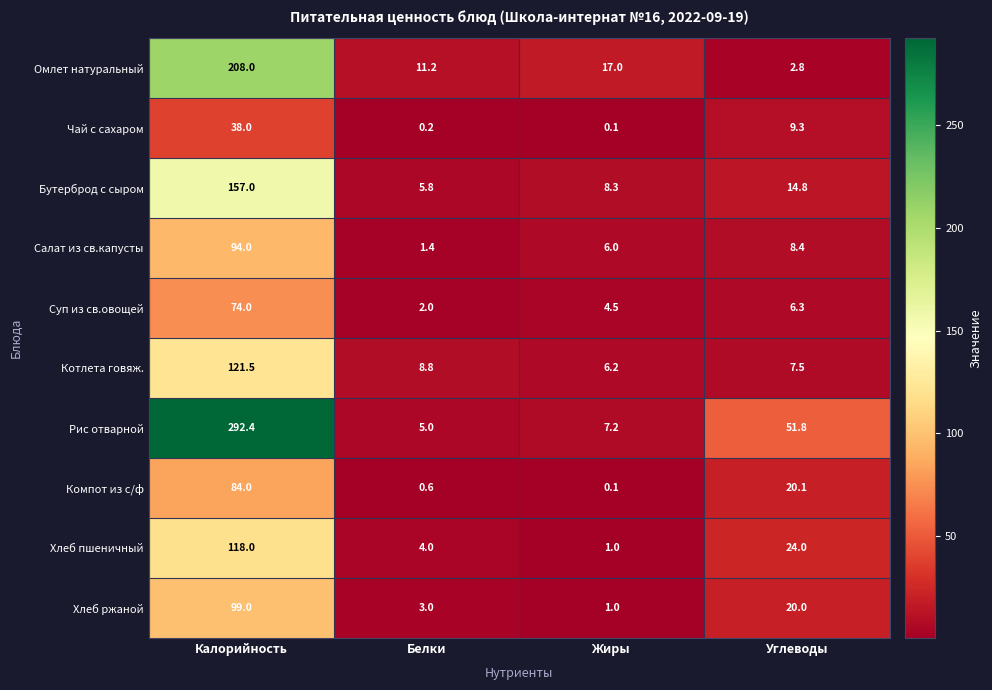

What is the sum of the Салат из св.капусты values at Жиры and Калорийность?

100.0